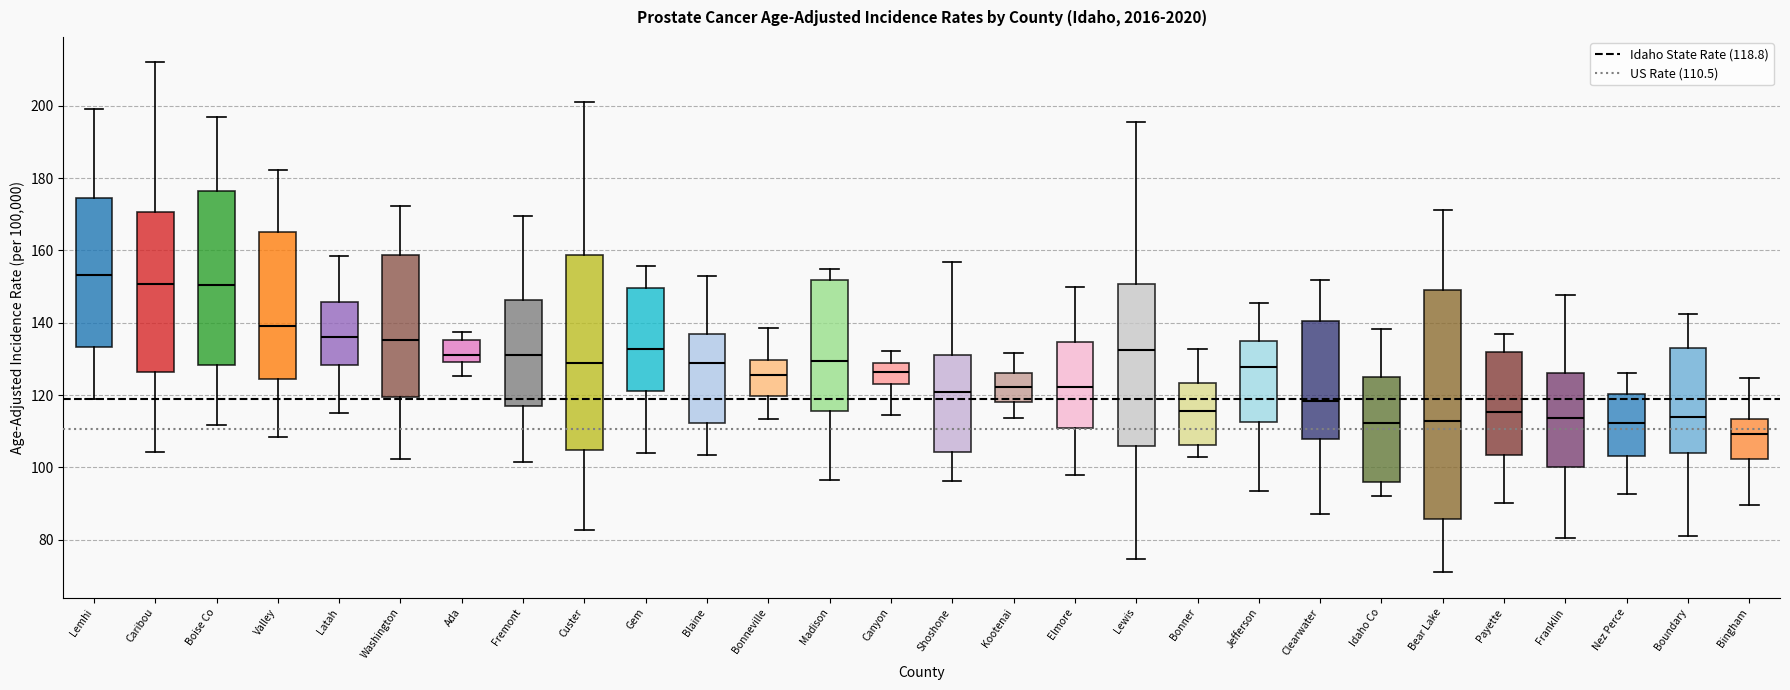

Reading left to right, read every box against the y-axis: the position of its median line, the range the box covers, and the ends of its whiskers. The values are not printed on the chart, so give them approximately, as read against the axis.

Lemhi: median 154, box 134 to 174, whiskers 120 to 200
Caribou: median 150, box 126 to 170, whiskers 104 to 212
Boise Co: median 150, box 128 to 176, whiskers 112 to 196
Valley: median 140, box 124 to 166, whiskers 108 to 182
Latah: median 136, box 128 to 146, whiskers 114 to 158
Washington: median 136, box 120 to 158, whiskers 102 to 172
Ada: median 130 (just above the box's lower edge), box 130 to 136, whiskers 126 to 138
Fremont: median 132, box 116 to 146, whiskers 102 to 170
Custer: median 128, box 104 to 158, whiskers 82 to 202
Gem: median 132, box 122 to 150, whiskers 104 to 156
Blaine: median 128, box 112 to 136, whiskers 104 to 154
Bonneville: median 126, box 120 to 130, whiskers 114 to 138
Madison: median 130, box 116 to 152, whiskers 96 to 154
Canyon: median 126, box 122 to 128, whiskers 114 to 132
Shoshone: median 120, box 104 to 132, whiskers 96 to 156
Kootenai: median 122, box 118 to 126, whiskers 114 to 132
Elmore: median 122, box 110 to 134, whiskers 98 to 150
Lewis: median 132, box 106 to 150, whiskers 74 to 196
Bonner: median 116, box 106 to 124, whiskers 102 to 132
Jefferson: median 128, box 112 to 134, whiskers 94 to 146
Clearwater: median 118, box 108 to 140, whiskers 88 to 152
Idaho Co: median 112, box 96 to 126, whiskers 92 to 138
Bear Lake: median 112, box 86 to 150, whiskers 72 to 172
Payette: median 116, box 104 to 132, whiskers 90 to 136
Franklin: median 114, box 100 to 126, whiskers 80 to 148
Nez Perce: median 112, box 104 to 120, whiskers 92 to 126
Boundary: median 114, box 104 to 132, whiskers 82 to 142
Bingham: median 110, box 102 to 114, whiskers 90 to 124